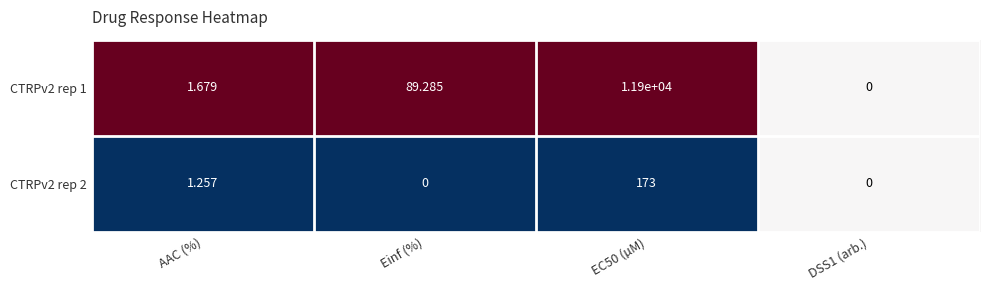

At which label does CTRPv2 rep 2 first exceed 1?

AAC (%)